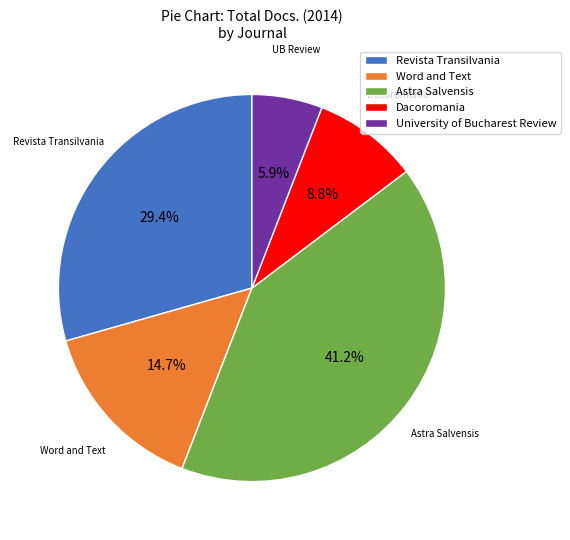

To the nearest percent, what is the difference between the Revista Transilvania and University of Bucharest Review slice percentages?

24%